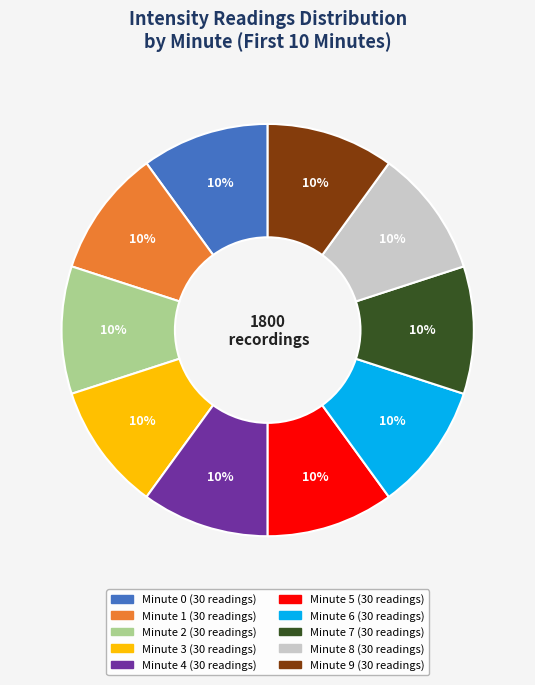

To the nearest percent, what is the average slice percentage?

10%